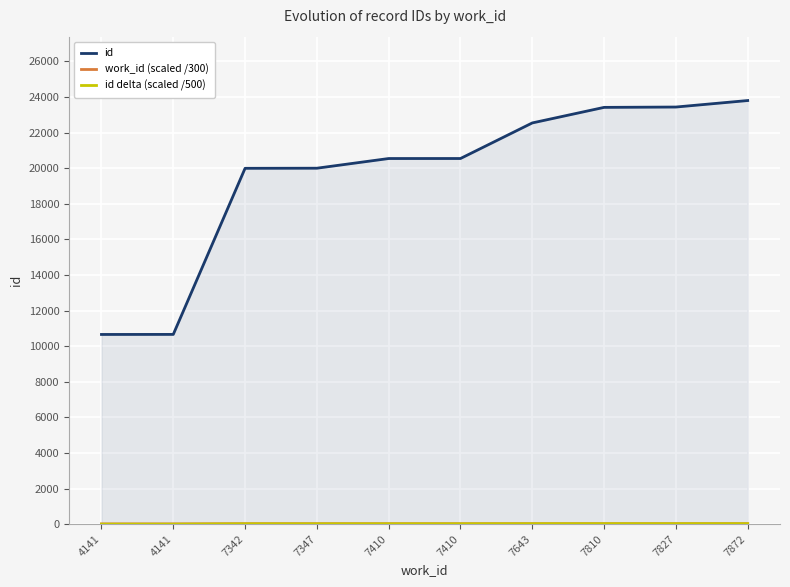

True or false: work_id (scaled /300) and id cross at least once.

False